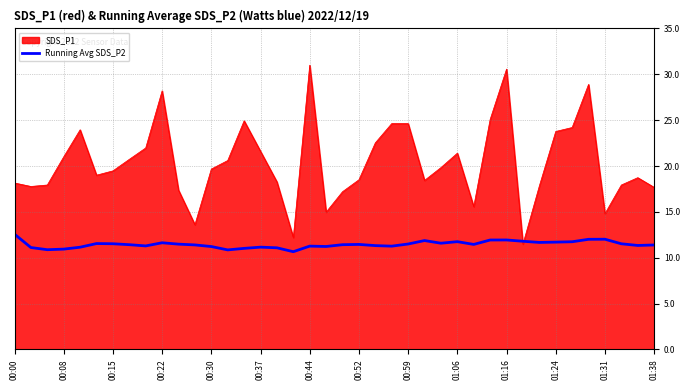

Which series has the largest range (max minus min)?

SDS_P1